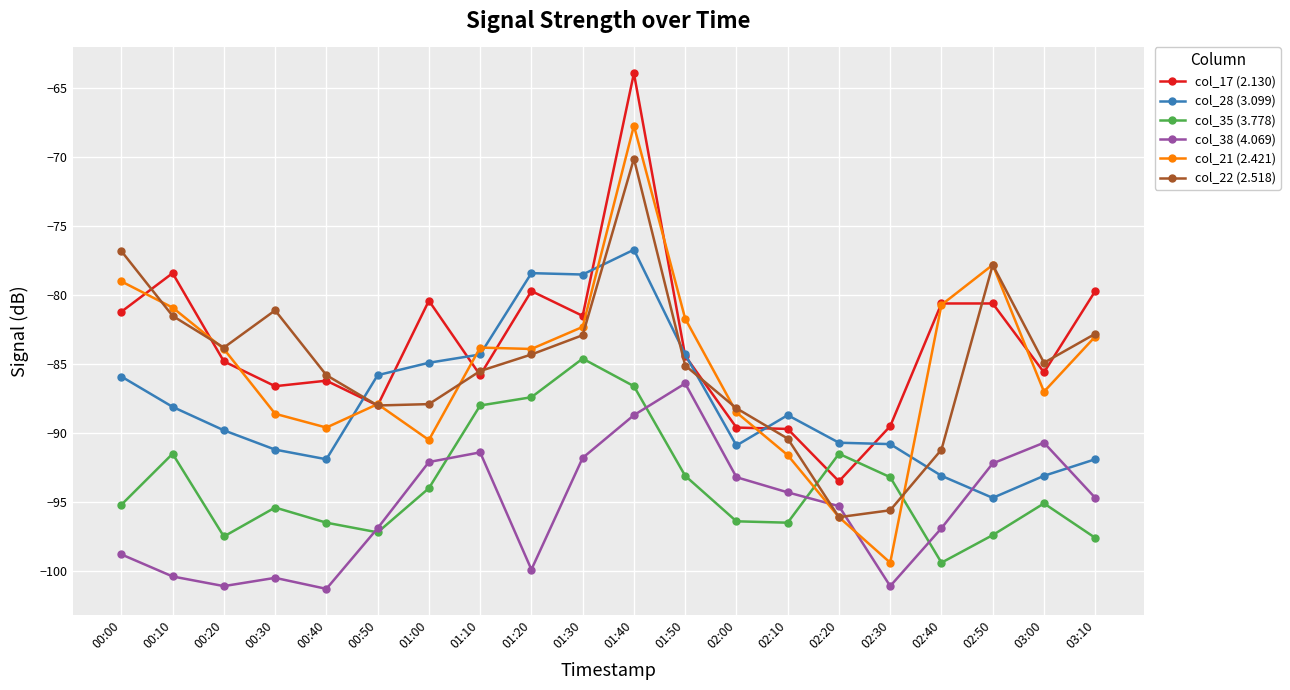

In col_21 (2.421), how many points are lower than both neighbors (excluding endpoints)?

5